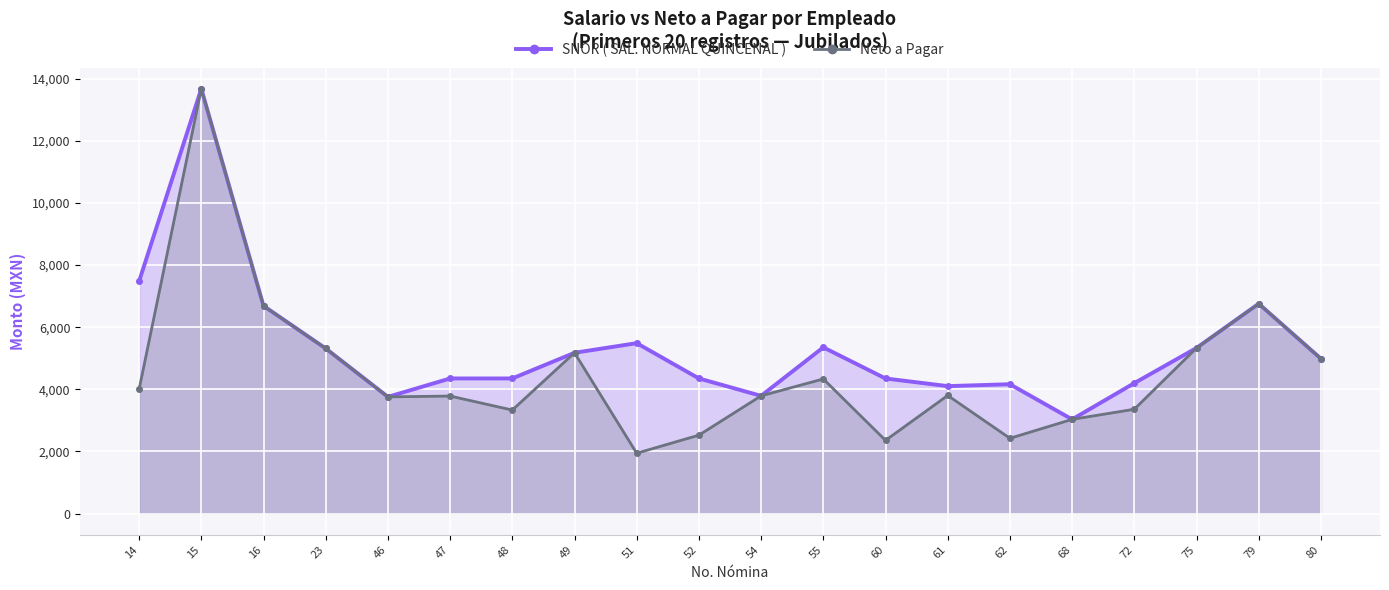

Rank the series at 46 from lowest to highest value.

SNOR ( SAL. NORMAL QUINCENAL ), Neto a Pagar